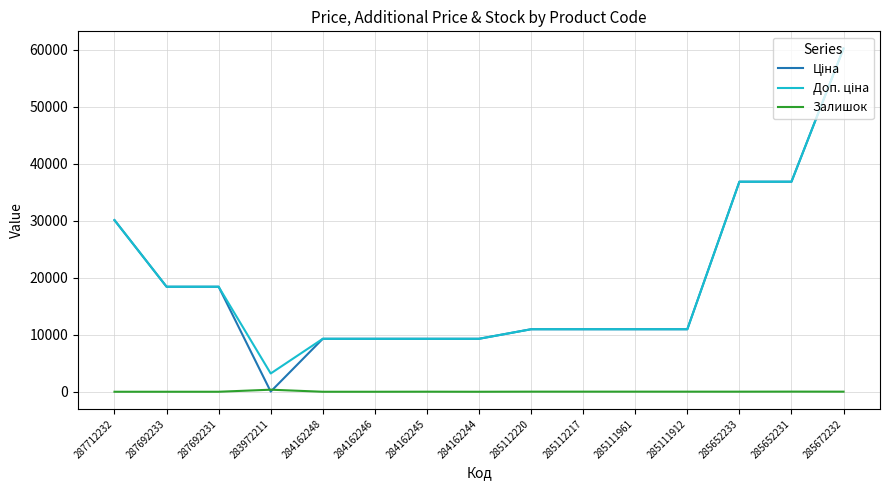

At which category is the sum across all series the highest?

285672232